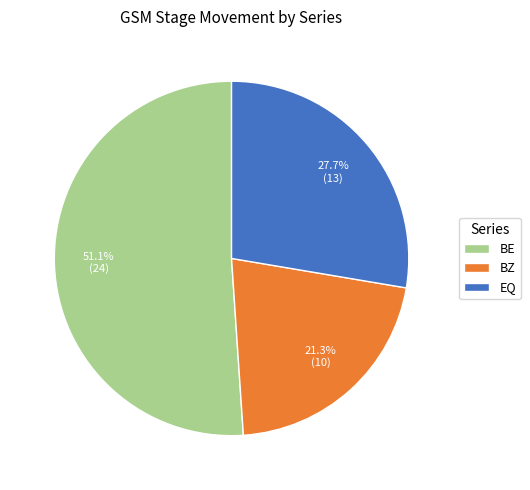

Which category has the biggest portion of the pie?

BE